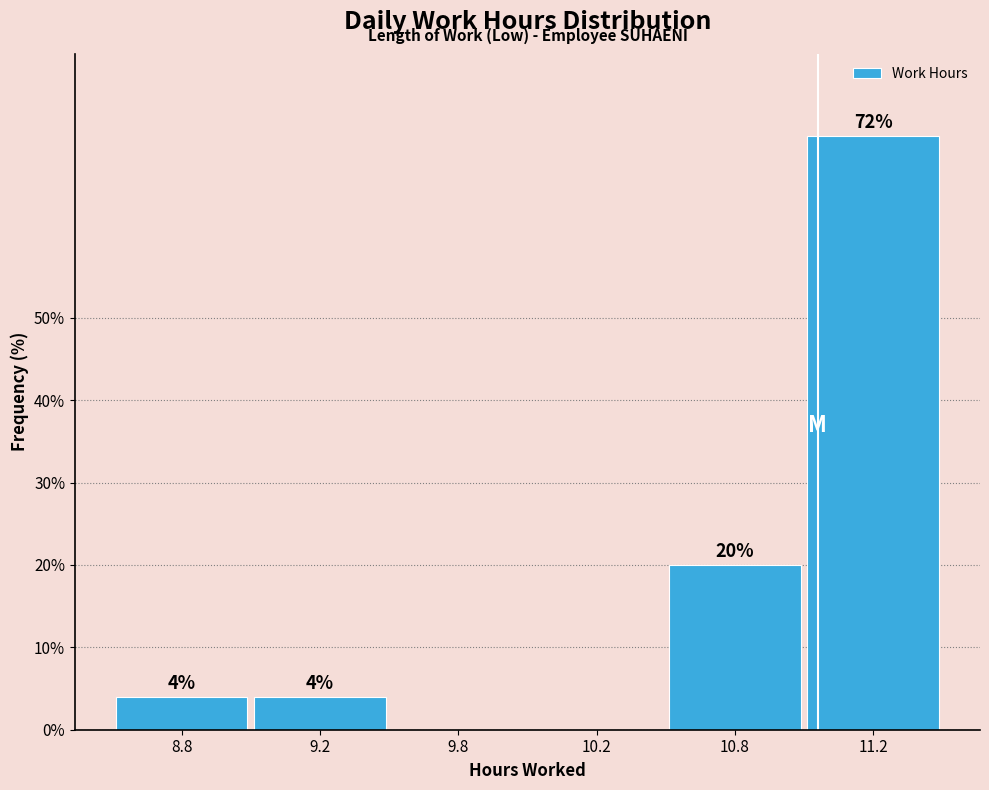

Reading left to right, extract all data points from this chart.

8.8=4	9.2=4	9.8=0	10.2=0	10.8=20	11.2=72